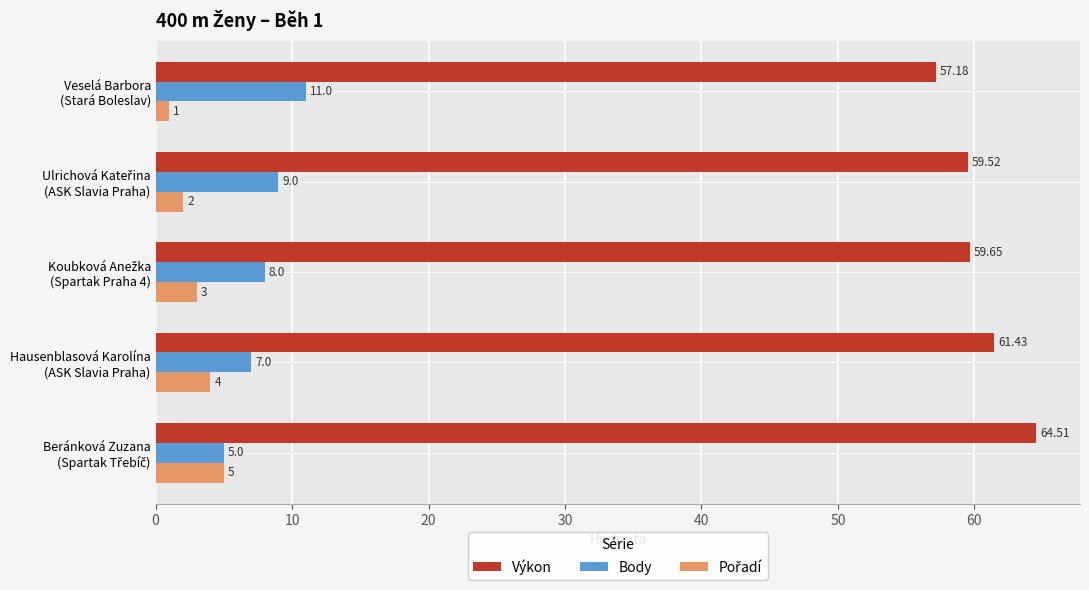

Which series has the widest spread of values?

Výkon